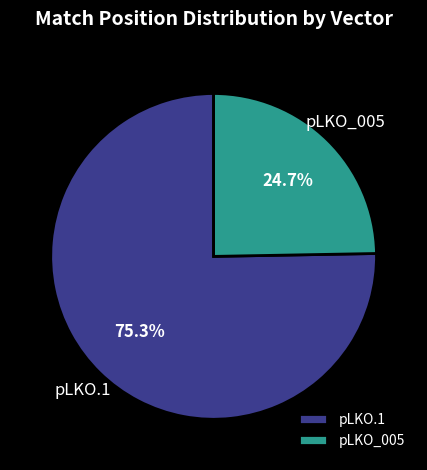

True or false: pLKO.1 accounts for 18% of the total.

False